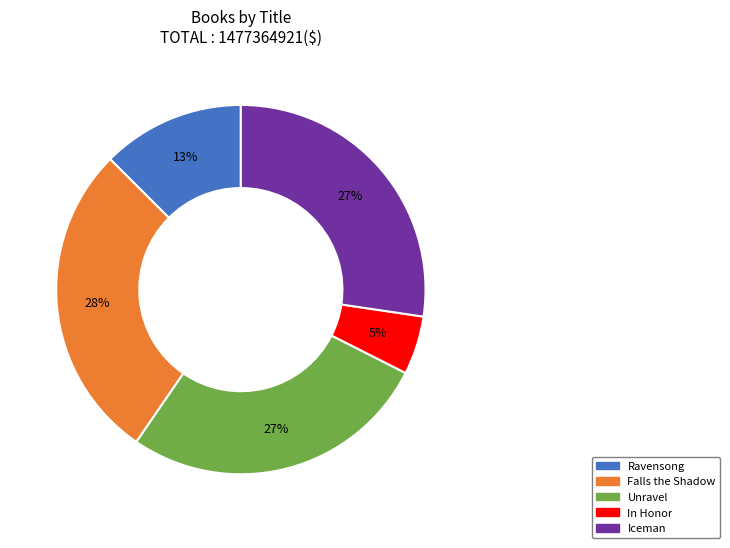

Is it true that Unravel is 36% of the pie?

False